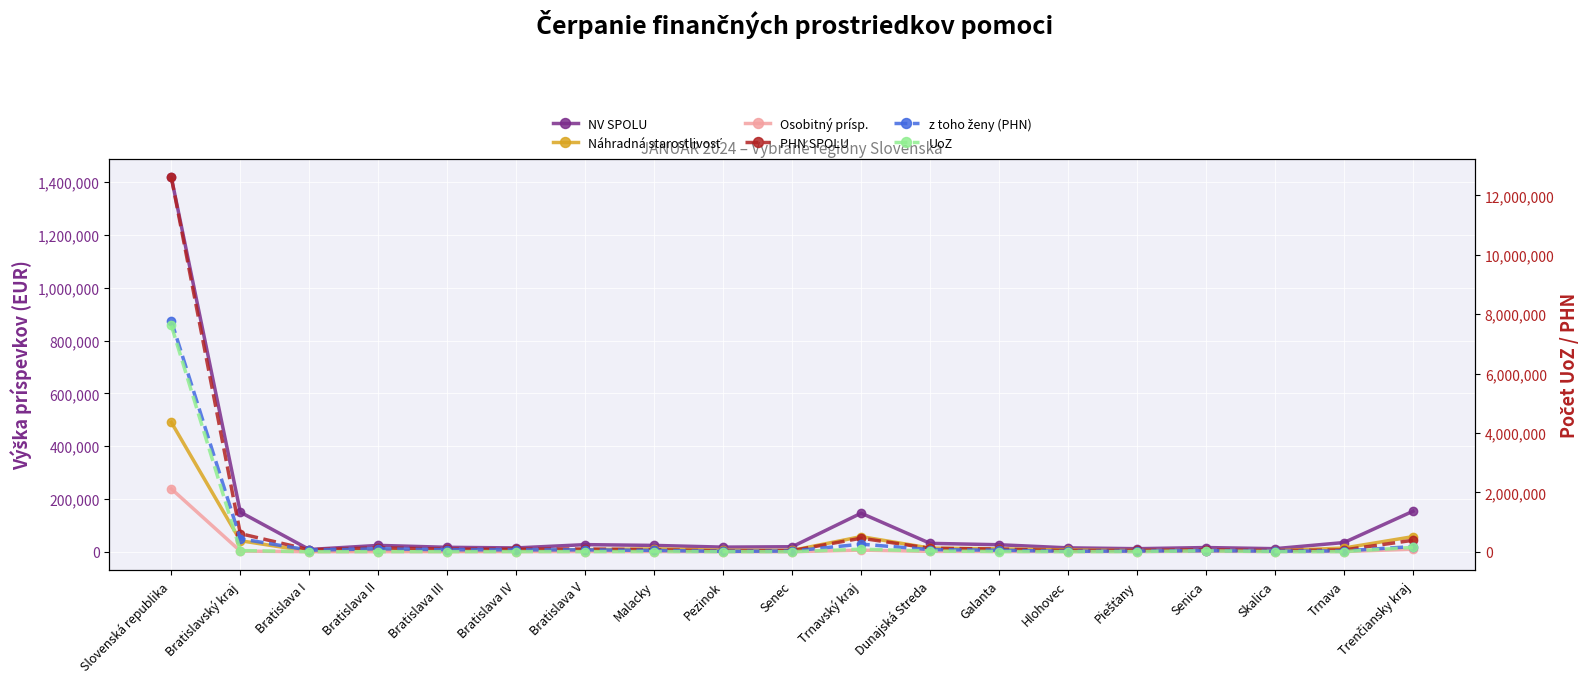

True or false: z toho ženy (PHN) has more than 1 interior local peaks.

True